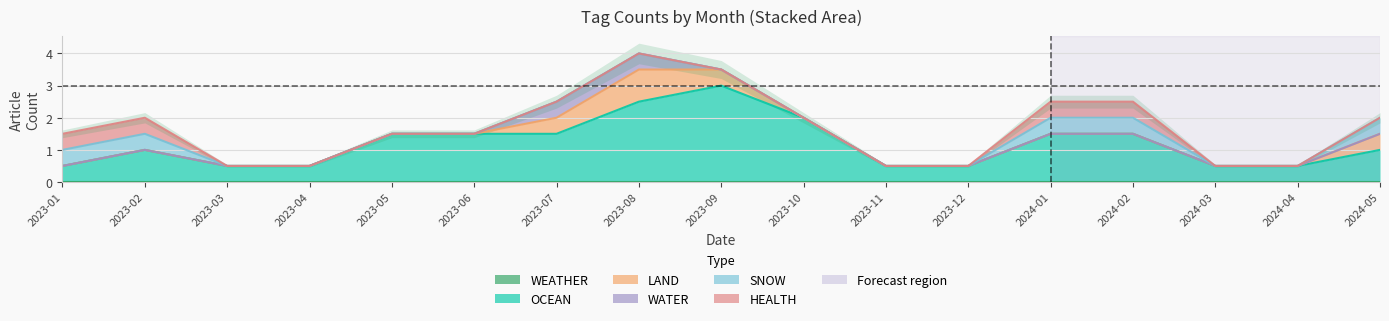

Rank the series by their maximum value, from highest to lowest.

OCEAN, LAND, WATER, SNOW, HEALTH, WEATHER